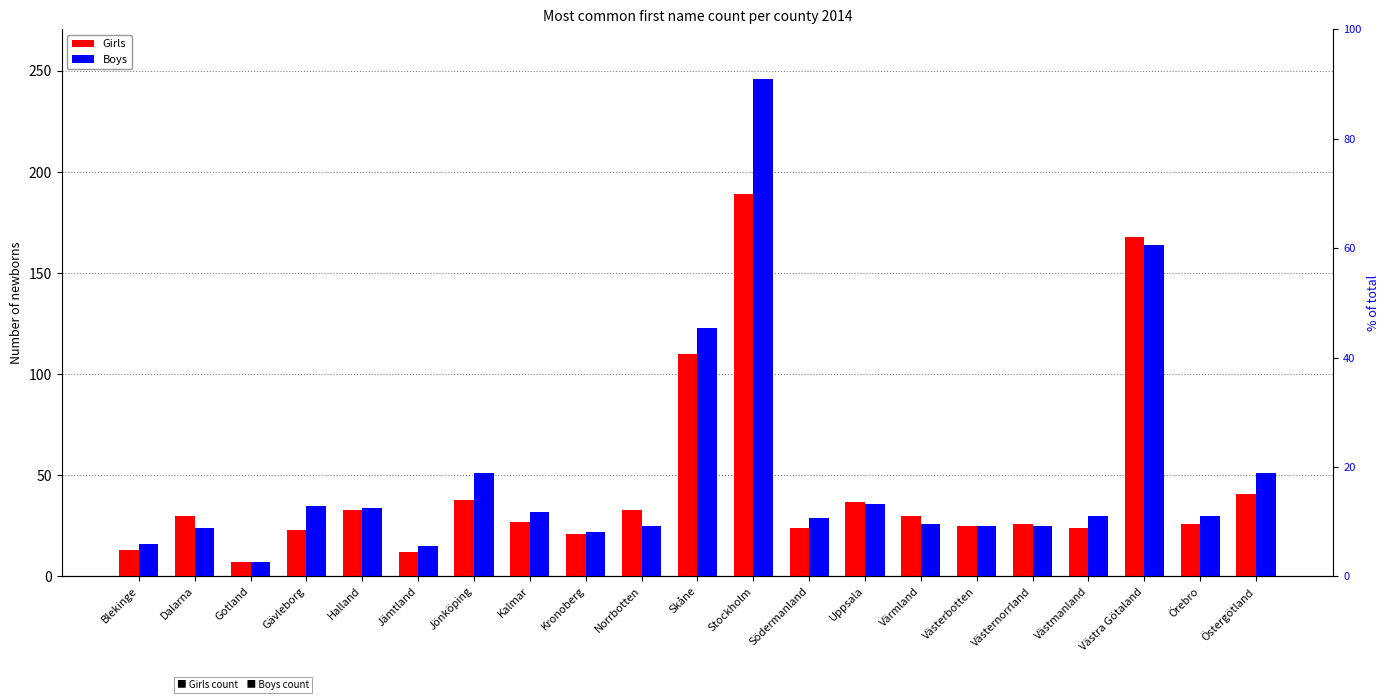

The Boys series shows 25 at Norrbotten. True or false?

True